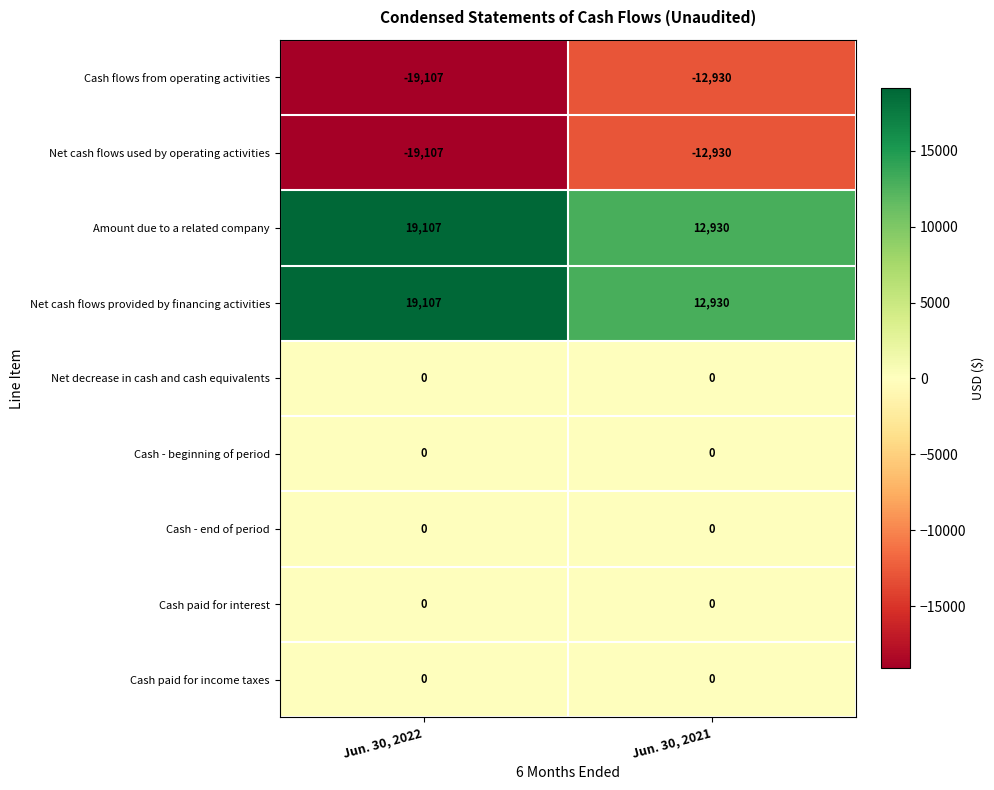

What is the spread (max minus min) of values at Jun. 30, 2022?

38214